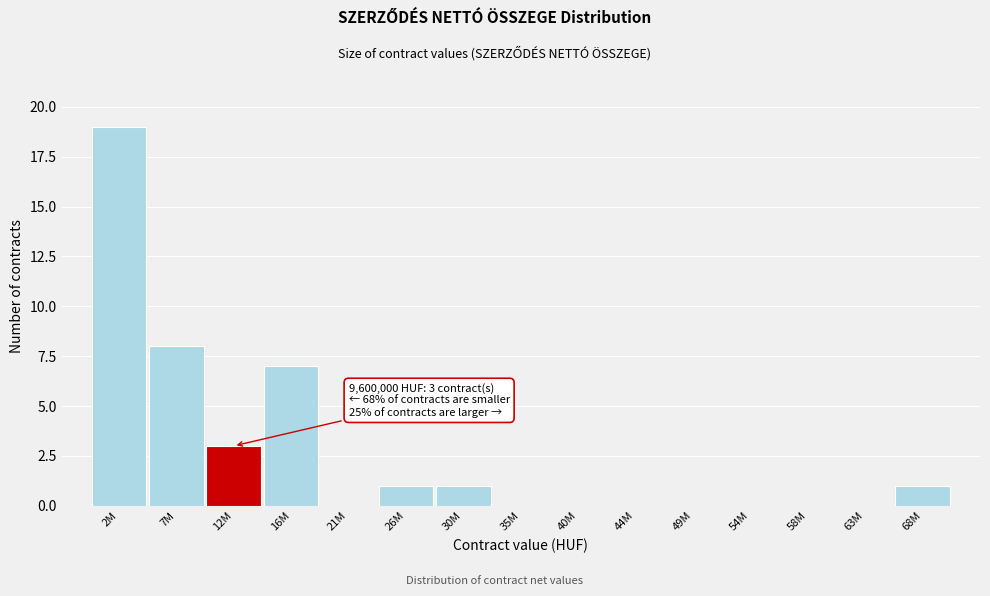

Reading left to right, what are all the values shown in this chart?

2M=19	7M=8	12M=3	16M=7	21M=0	26M=1	30M=1	35M=0	40M=0	44M=0	49M=0	54M=0	58M=0	63M=0	68M=1